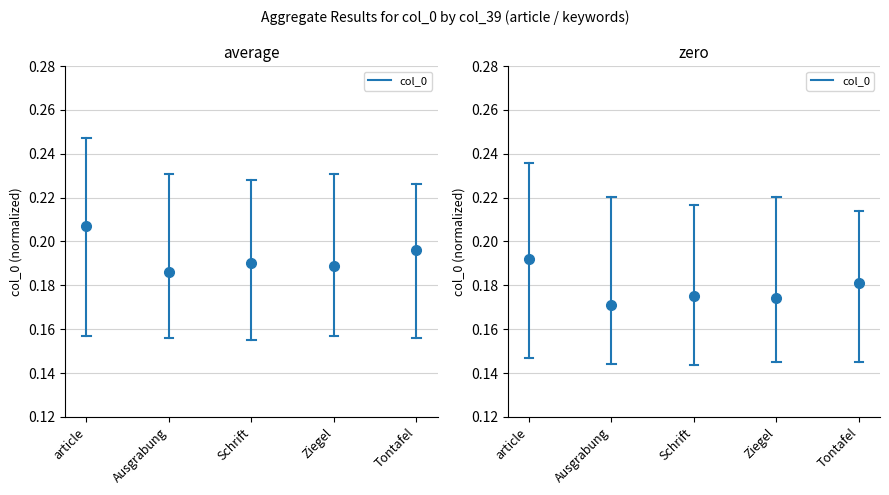

What is the average value?

0.2